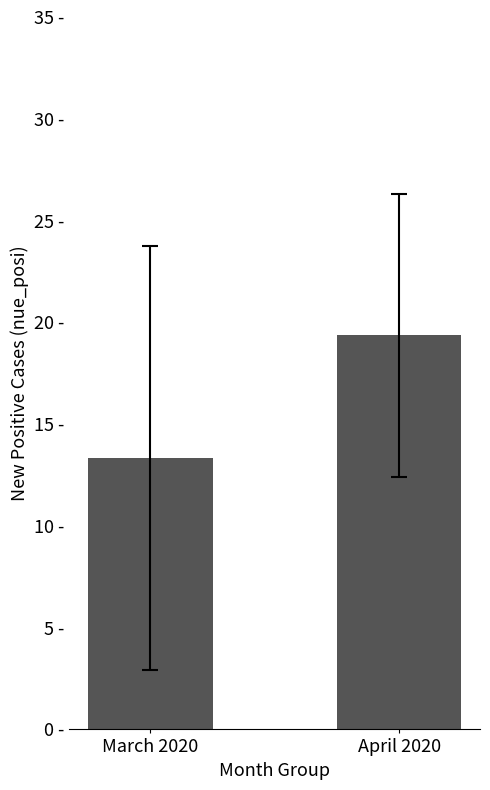

Does the chart contain any negative values?

No